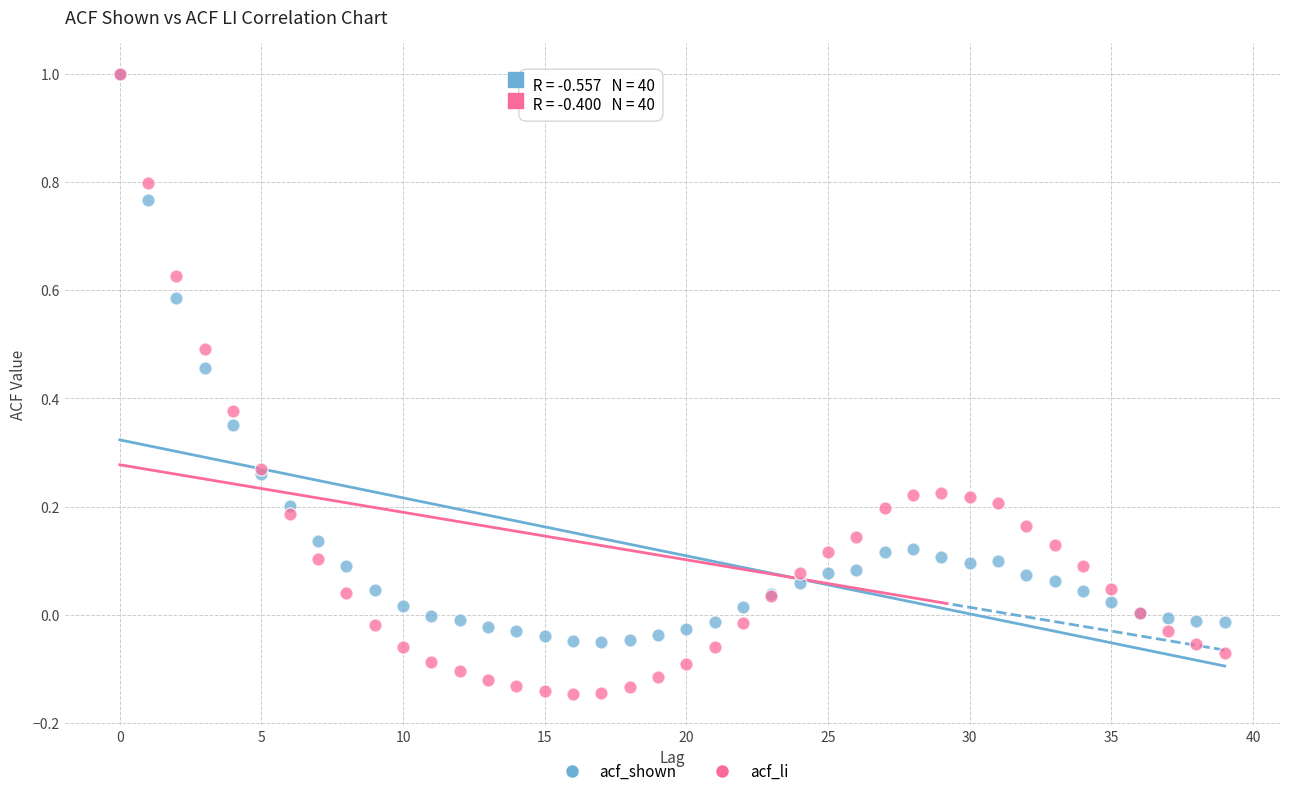

What are all the series names shown in the legend?

acf_shown, acf_li